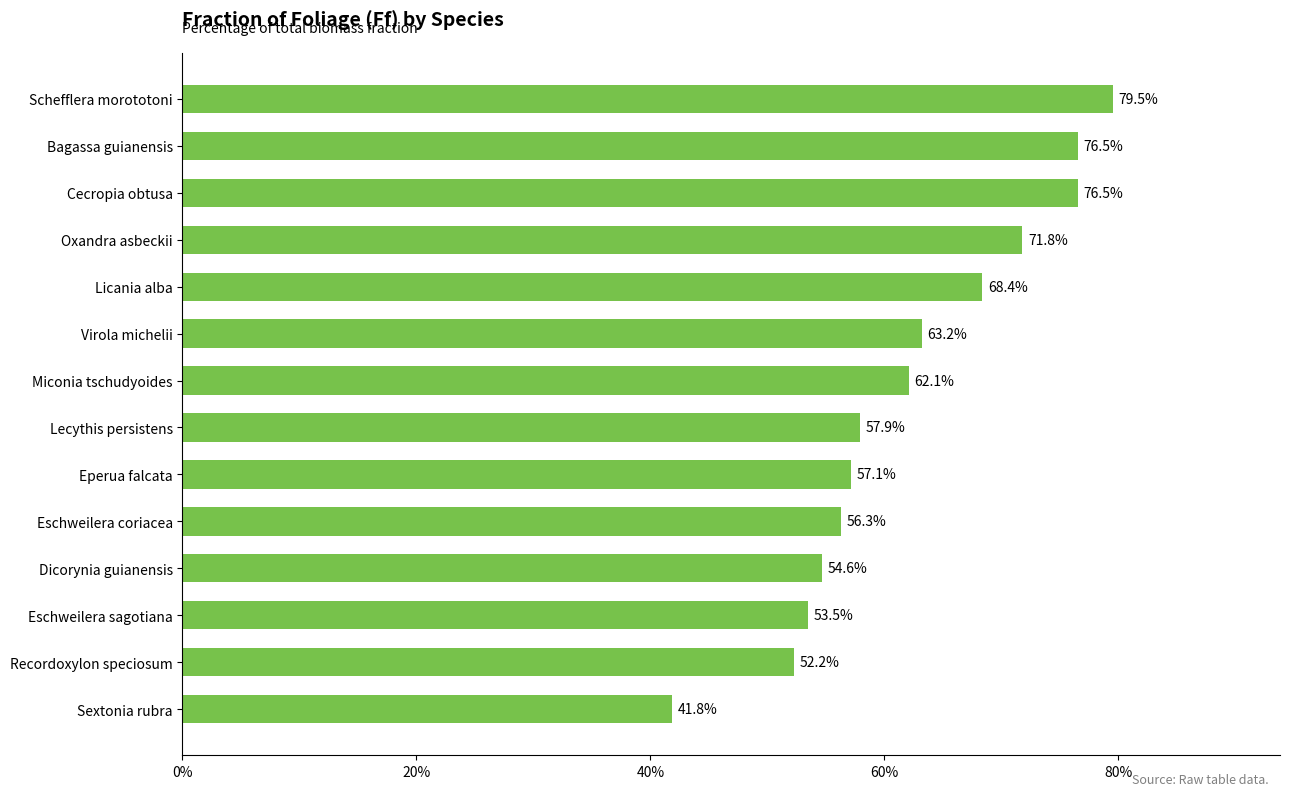

How many values are below 62?

7